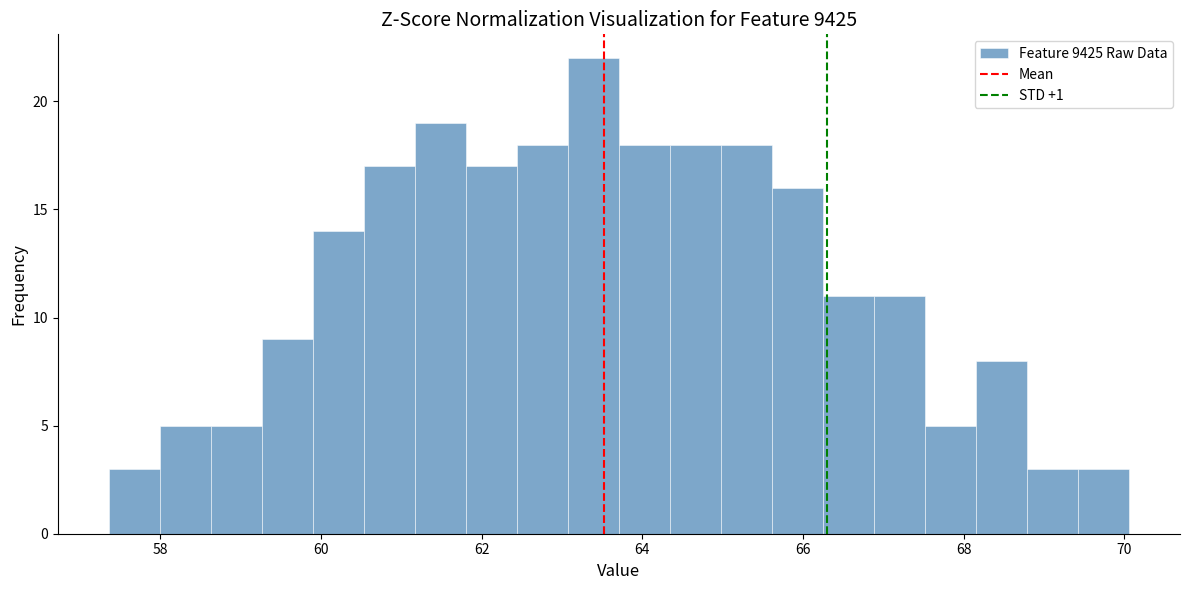

Read against the x-axis, roughly where is the centre of the tallest bar?

63.4